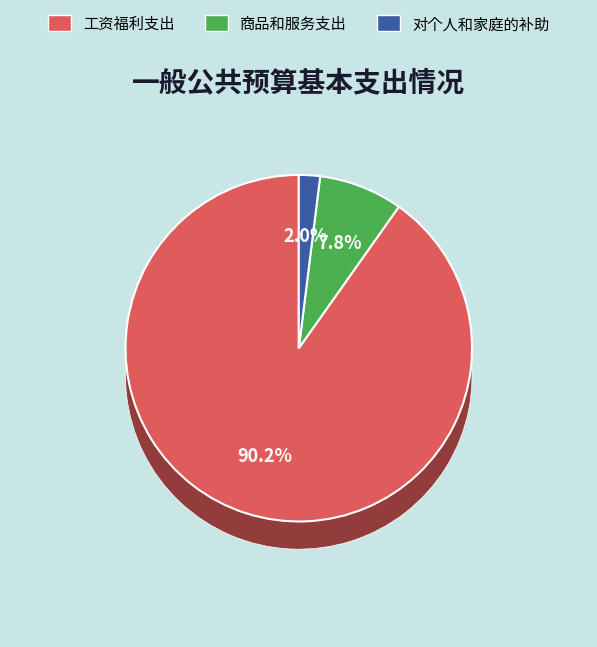

Combined, what portion of the pie is 对个人和家庭的补助 and 工资福利支出?

92.2%